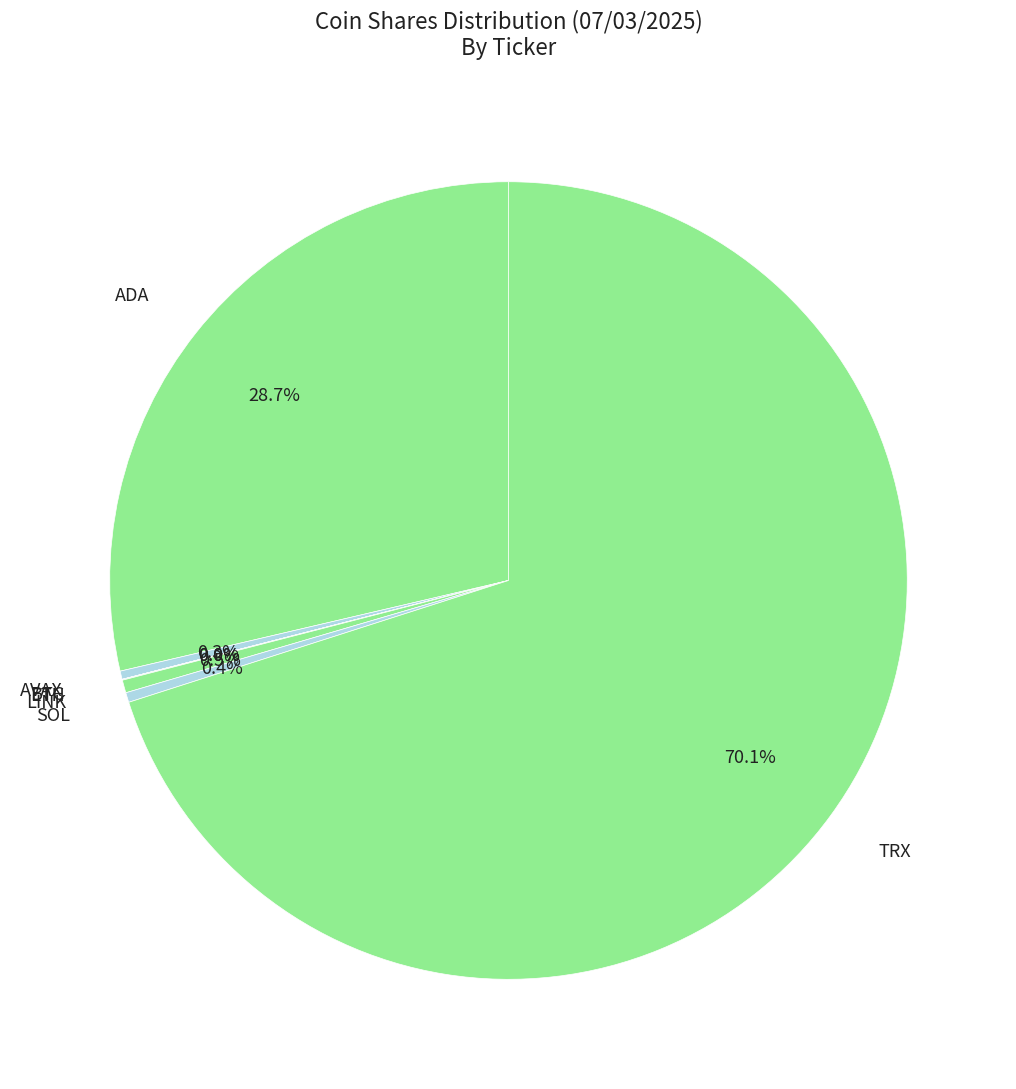

Between ADA and LINK, which is larger?

ADA